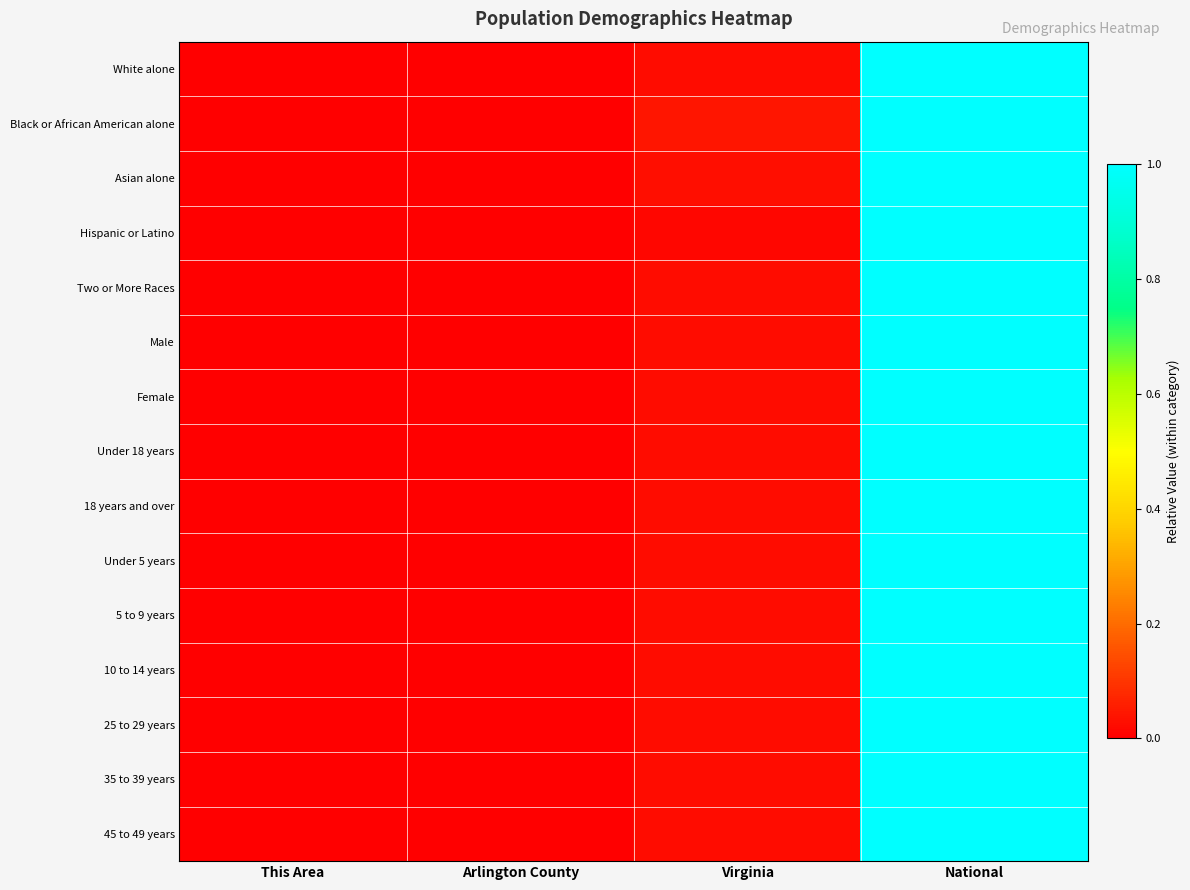

Reading right to left, extract all data points from this chart.

White alone: National=1.0	Virginia=0.0	Arlington County=0.0	This Area=0.0
Black or African American alone: National=1.0	Virginia=0.0	Arlington County=0.0	This Area=0.0
Asian alone: National=1.0	Virginia=0.0	Arlington County=0.0	This Area=0.0
Hispanic or Latino: National=1.0	Virginia=0.0	Arlington County=0.0	This Area=0.0
Two or More Races: National=1.0	Virginia=0.0	Arlington County=0.0	This Area=0.0
Male: National=1.0	Virginia=0.0	Arlington County=0.0	This Area=0.0
Female: National=1.0	Virginia=0.0	Arlington County=0.0	This Area=0.0
Under 18 years: National=1.0	Virginia=0.0	Arlington County=0.0	This Area=0.0
18 years and over: National=1.0	Virginia=0.0	Arlington County=0.0	This Area=0.0
Under 5 years: National=1.0	Virginia=0.0	Arlington County=0.0	This Area=0.0
5 to 9 years: National=1.0	Virginia=0.0	Arlington County=0.0	This Area=0.0
10 to 14 years: National=1.0	Virginia=0.0	Arlington County=0.0	This Area=0.0
25 to 29 years: National=1.0	Virginia=0.0	Arlington County=0.0	This Area=0.0
35 to 39 years: National=1.0	Virginia=0.0	Arlington County=0.0	This Area=0.0
45 to 49 years: National=1.0	Virginia=0.0	Arlington County=0.0	This Area=0.0